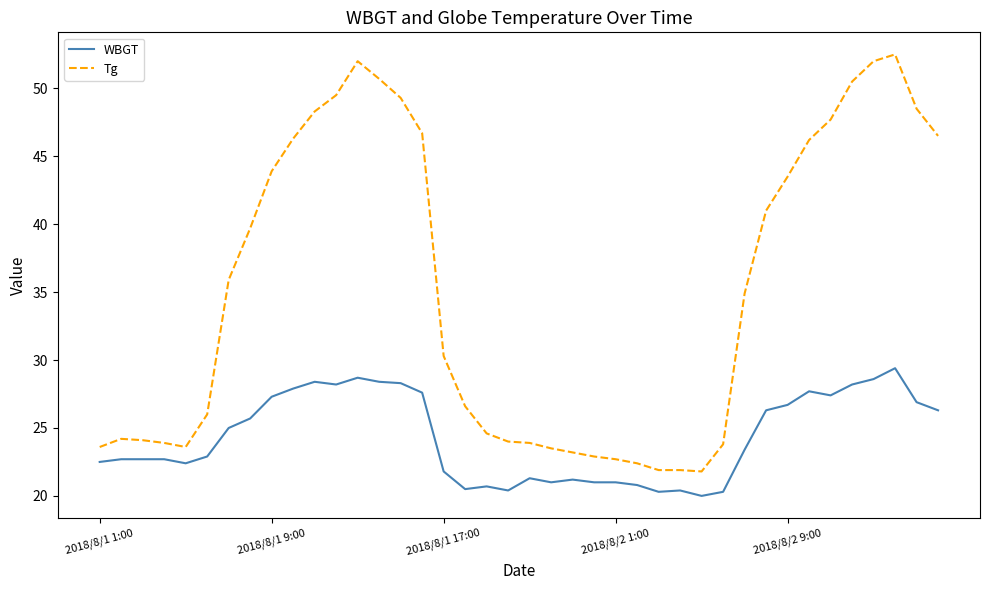

Is this an area chart (filled region under the line)?

No